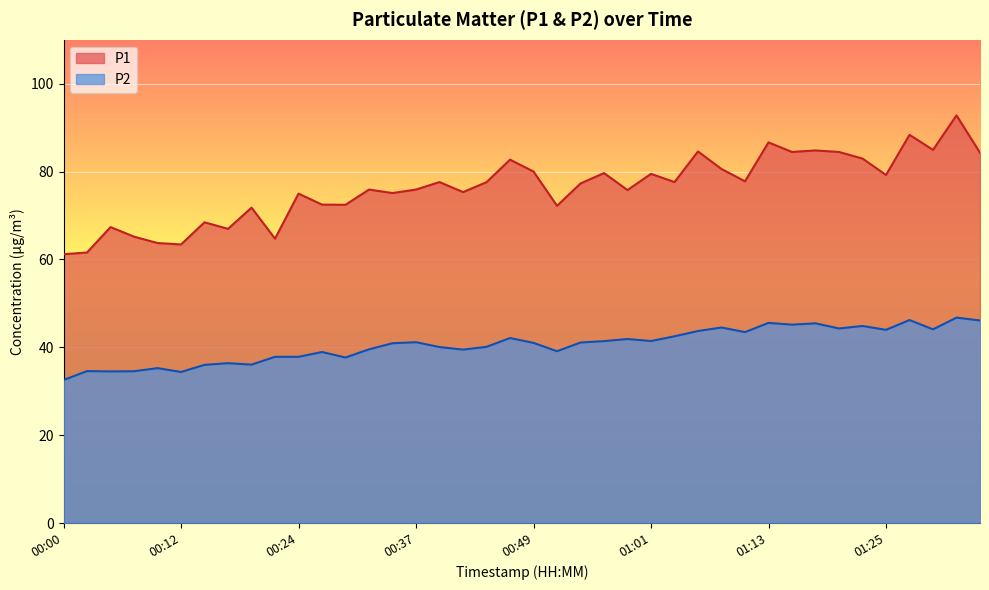

What is the total value across all series at 01:18?

130.2